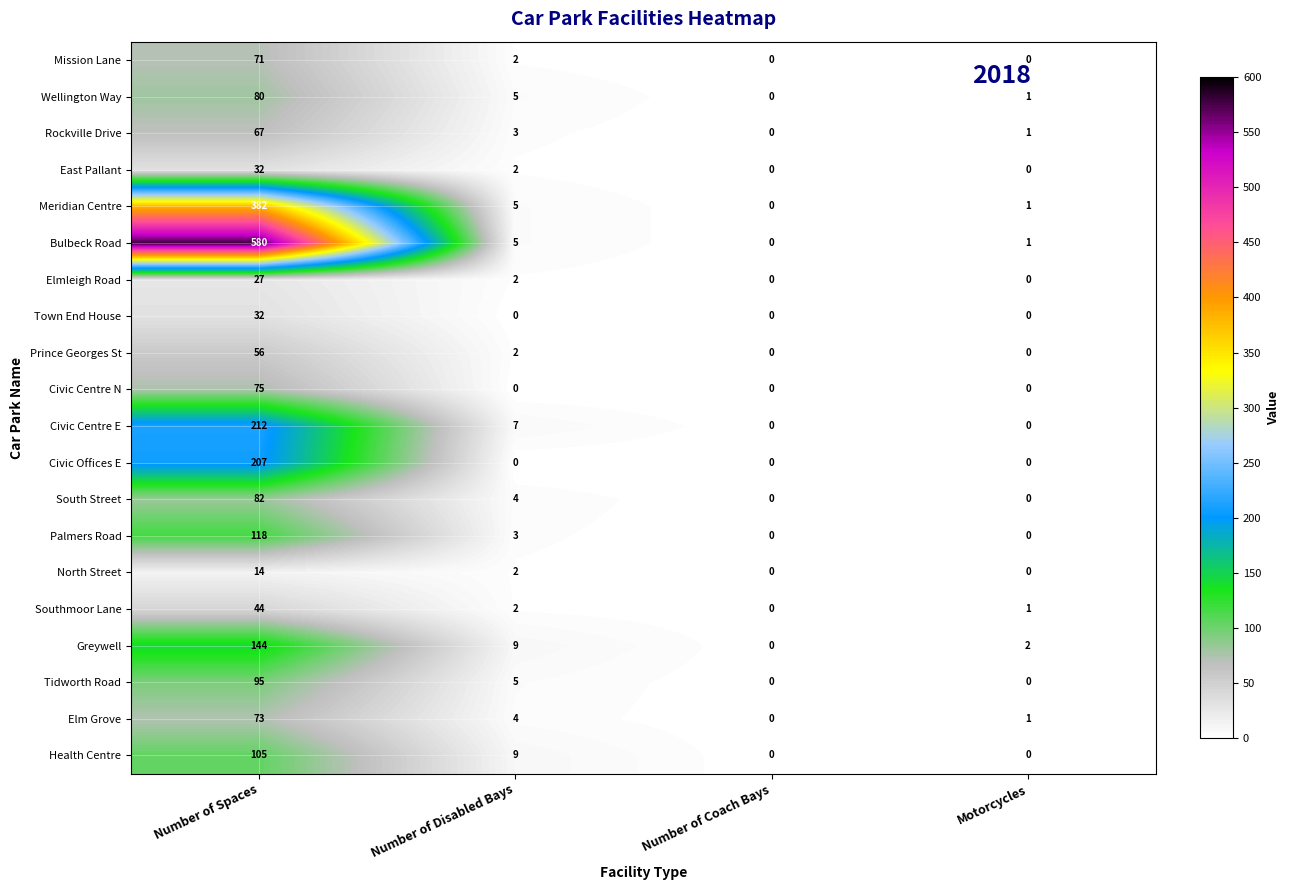

Which series has the largest total across all categories?

Bulbeck Road